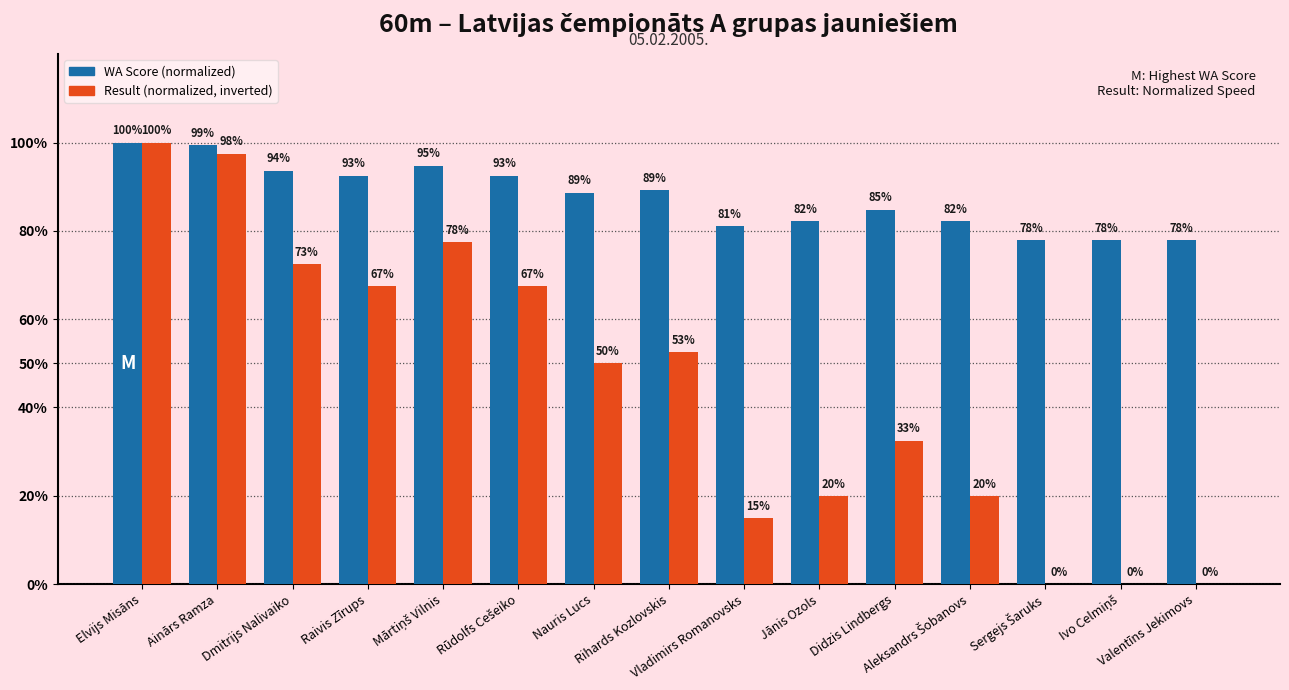

Which series has the widest spread of values?

Result (normalized, inverted)